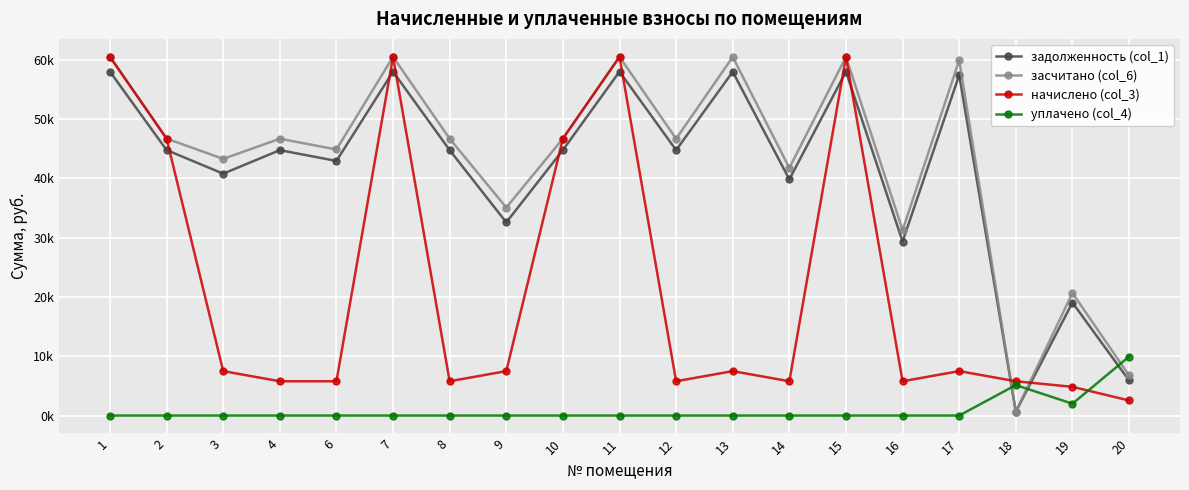

Read the задолженность (col_1) value at 16.

29347.7